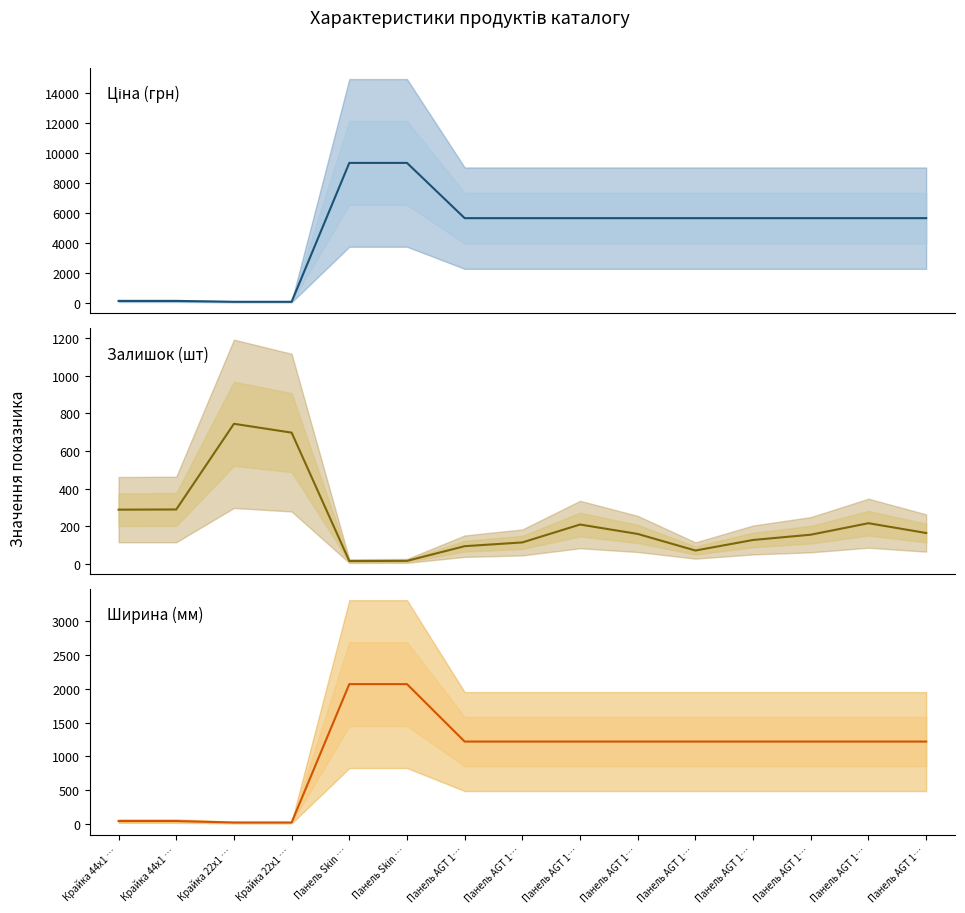

True or false: Ширина and Ціна cross at least once.

False